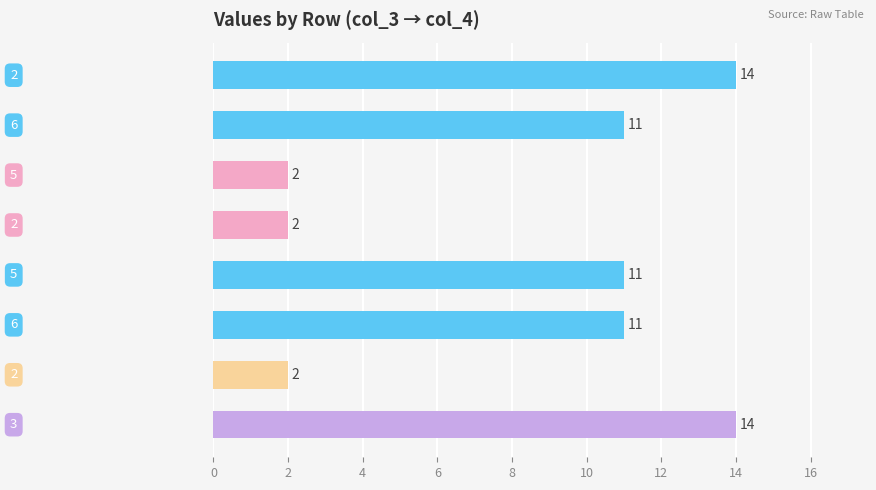

Are the bars grouped side by side (vs. stacked)?

No